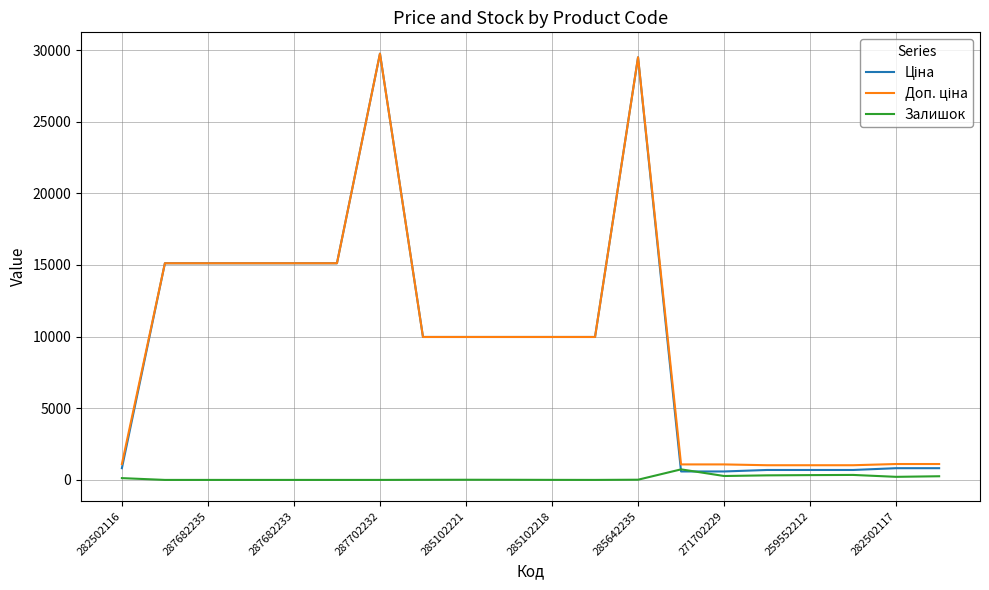

Reading left to right, what are all the values shown in this chart?

Ціна: 818.5	15120.0	15120.0	15120.0	15120.0	15120.0	29747.2	9975.0	9975.0	9975.0	9975.0	9975.0	29491.5	589.9	589.9	693.7	693.7	693.7	818.5	818.5
Доп. ціна: 1109.2	15120.0	15120.0	15120.0	15120.0	15120.0	29747.2	9975.0	9975.0	9975.0	9975.0	9975.0	29491.5	1081.7	1081.7	1024.6	1024.6	1024.6	1109.2	1109.2
Залишок: 125.0	0.0	0.0	0.0	0.0	0.0	0.0	7.0	11.0	9.0	3.0	0.0	14.0	736.0	273.0	318.0	335.0	348.0	215.0	256.0